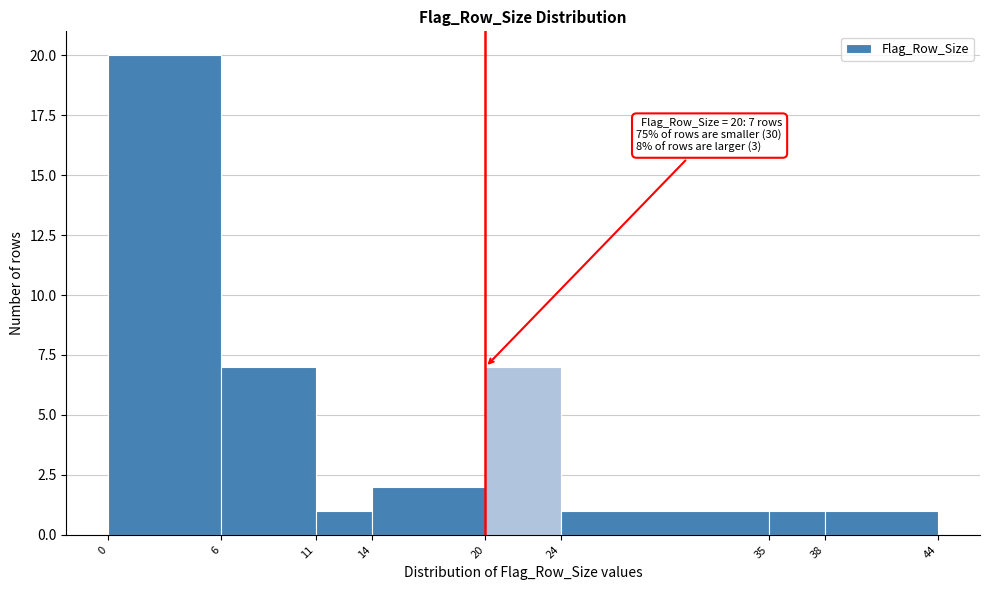

Which range on the x-axis has the tallest bar?

0 to 6